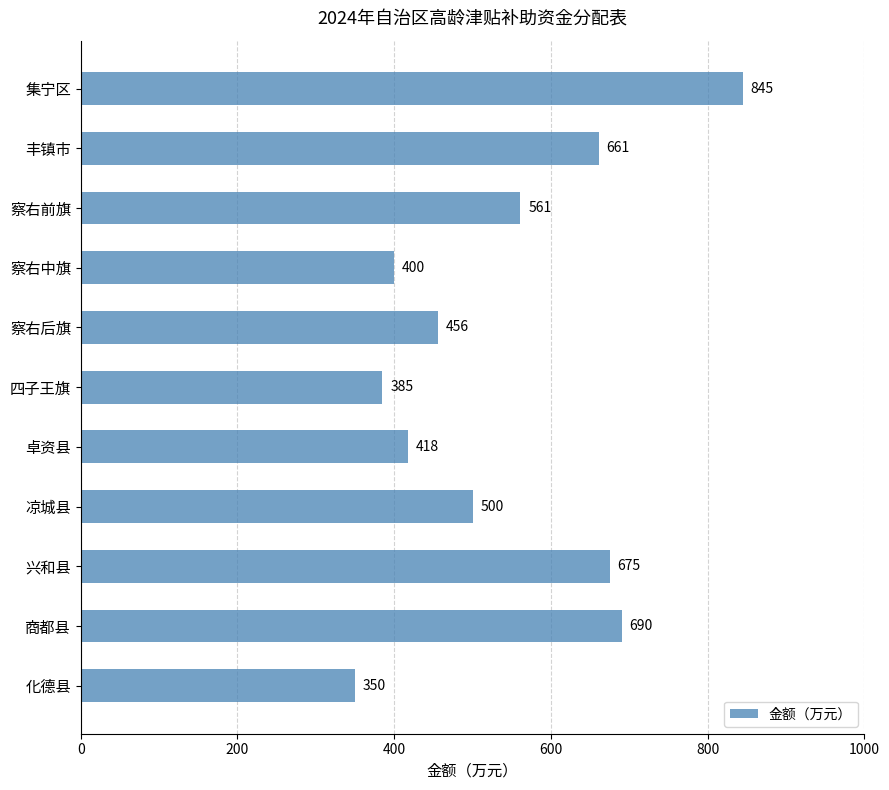

Rank the categories by value from highest to lowest.

集宁区, 商都县, 兴和县, 丰镇市, 察右前旗, 凉城县, 察右后旗, 卓资县, 察右中旗, 四子王旗, 化德县